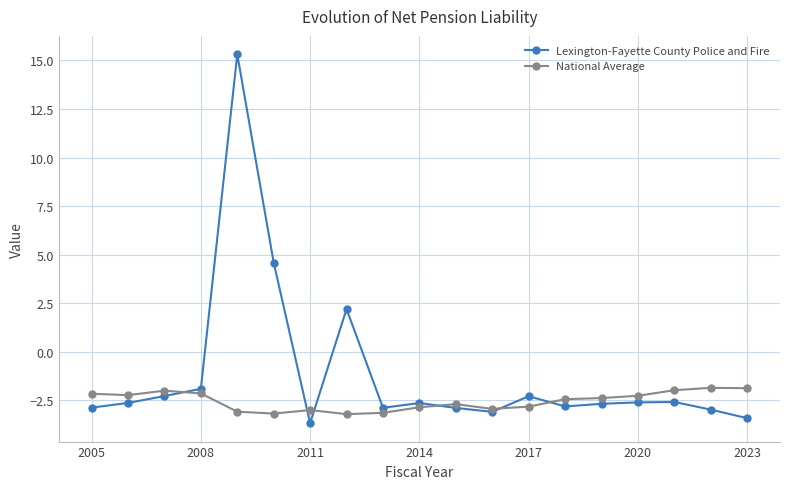

Which series has the largest total across all categories?

Lexington-Fayette County Police and Fire